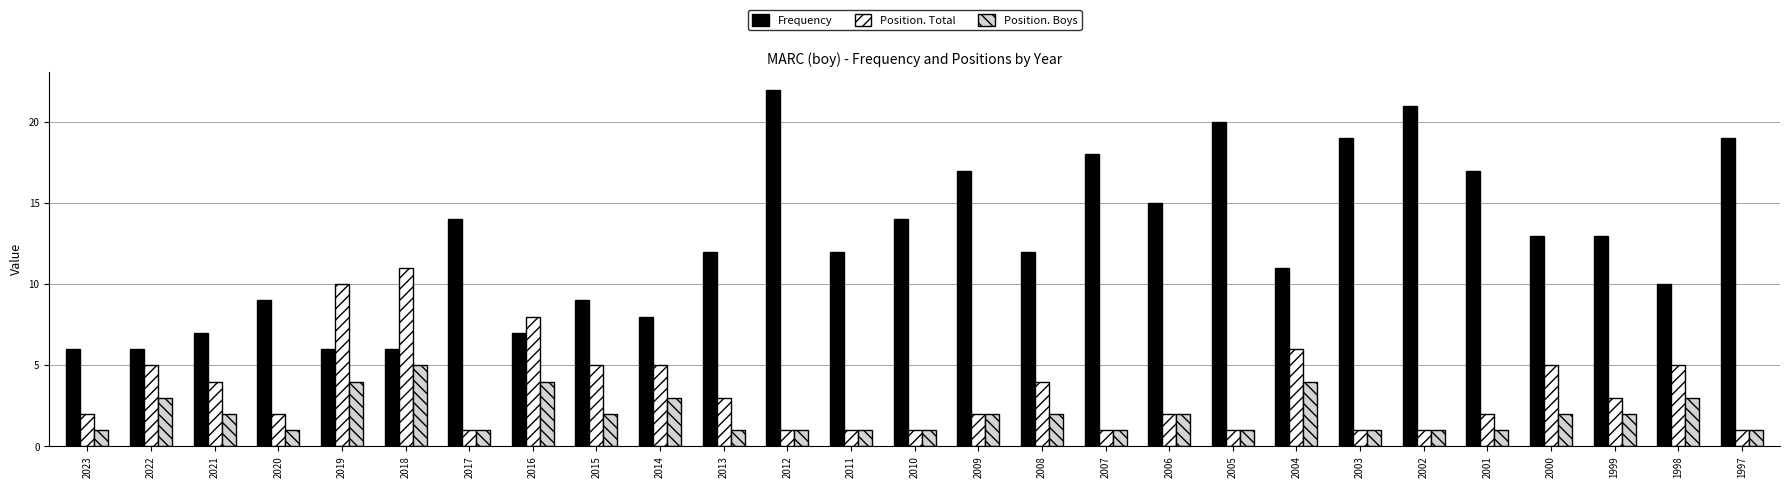

What value does the Position. Total series have at 2001?

2